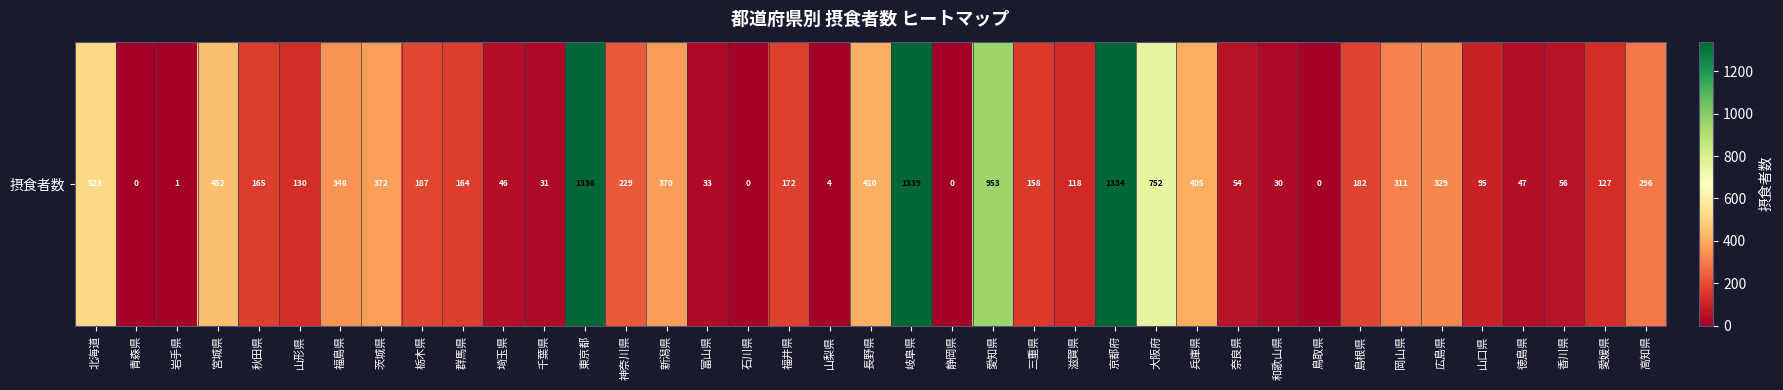

Which label corresponds to the smallest value in the chart?

青森県